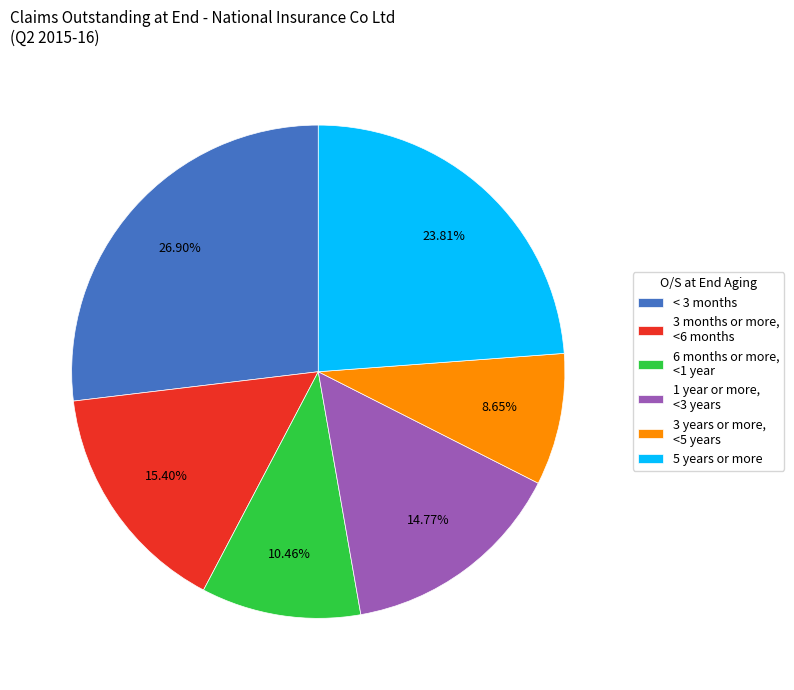

What is the largest slice in the pie chart?

< 3 months